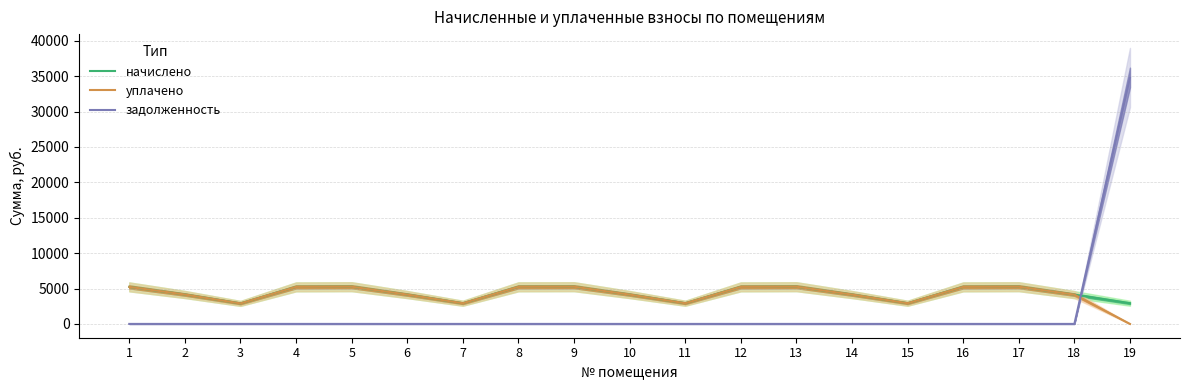

True or false: начислено has more than 0 points higher than both neighbors.

True